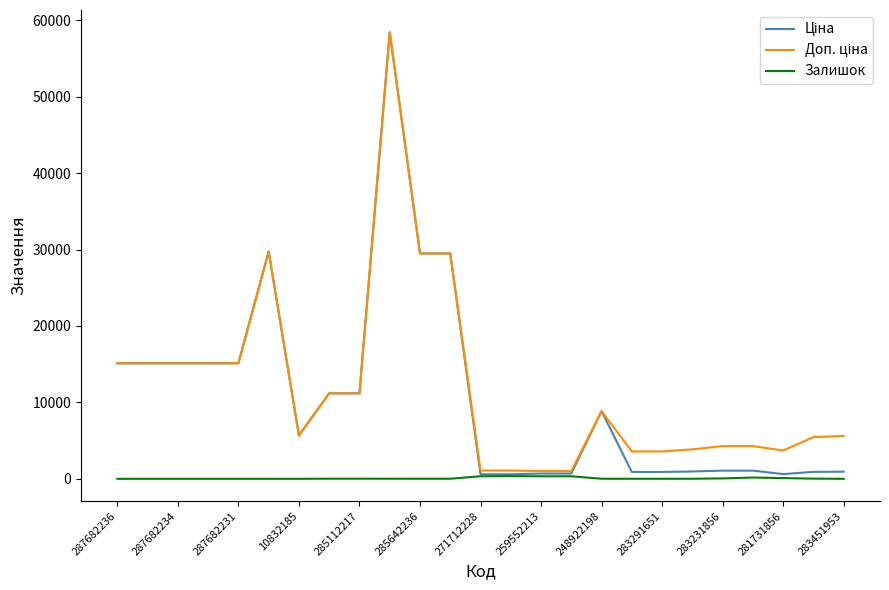

Which series has the largest total across all categories?

Доп. ціна